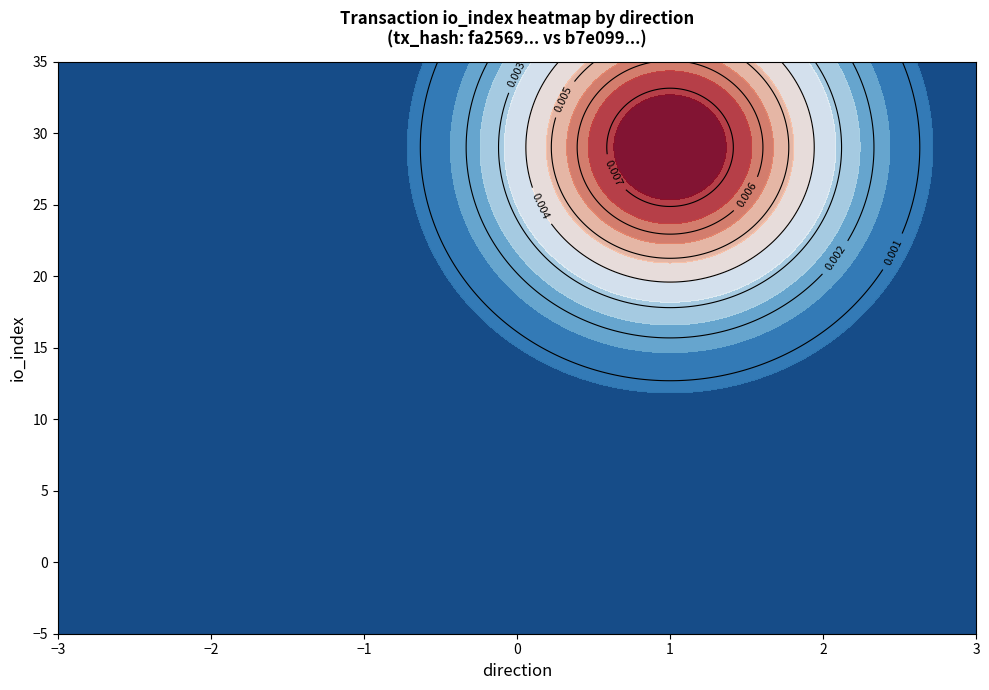

How many values in the fa2569317452def805c89abd6137c886c351f29 series are below 0?

1